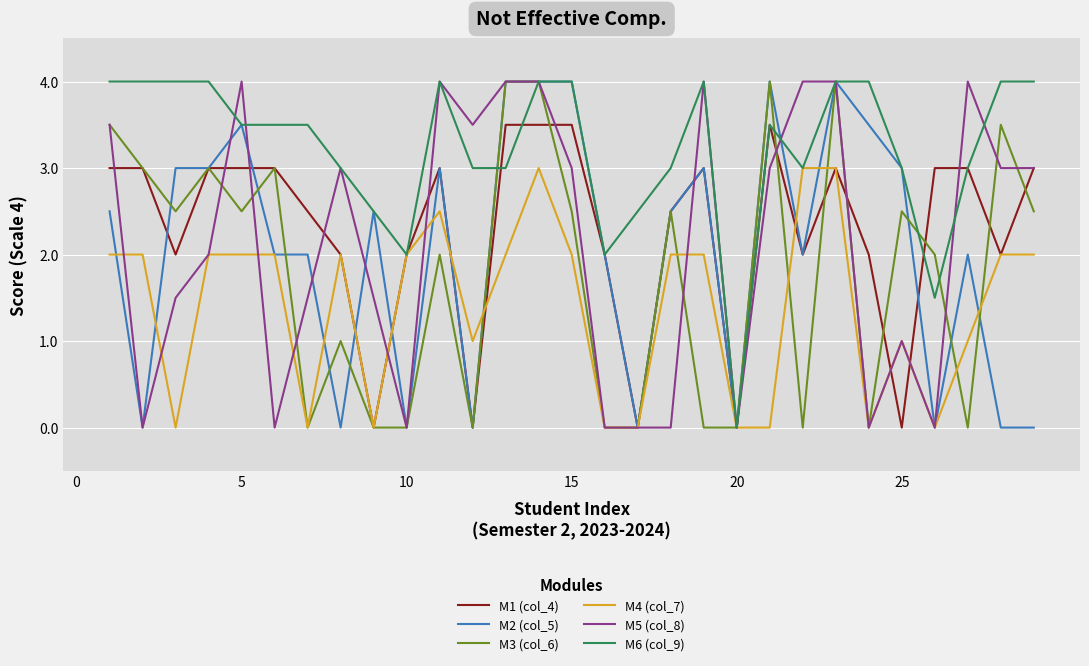

What is the greatest value displayed?

4.0